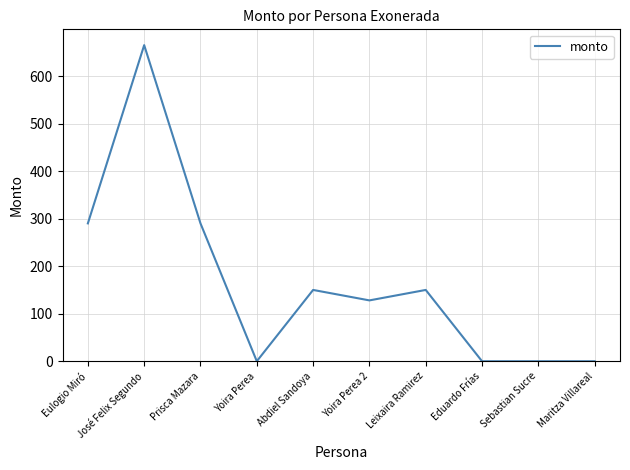

How many series are shown in this chart?

1